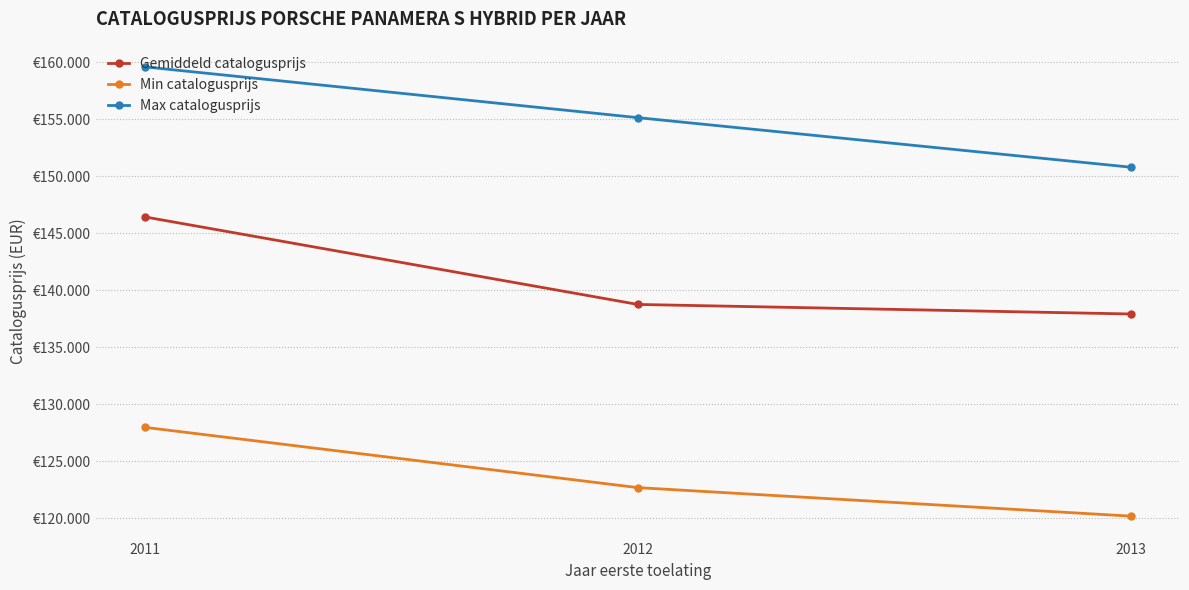

Does the chart have visible grid lines?

Yes